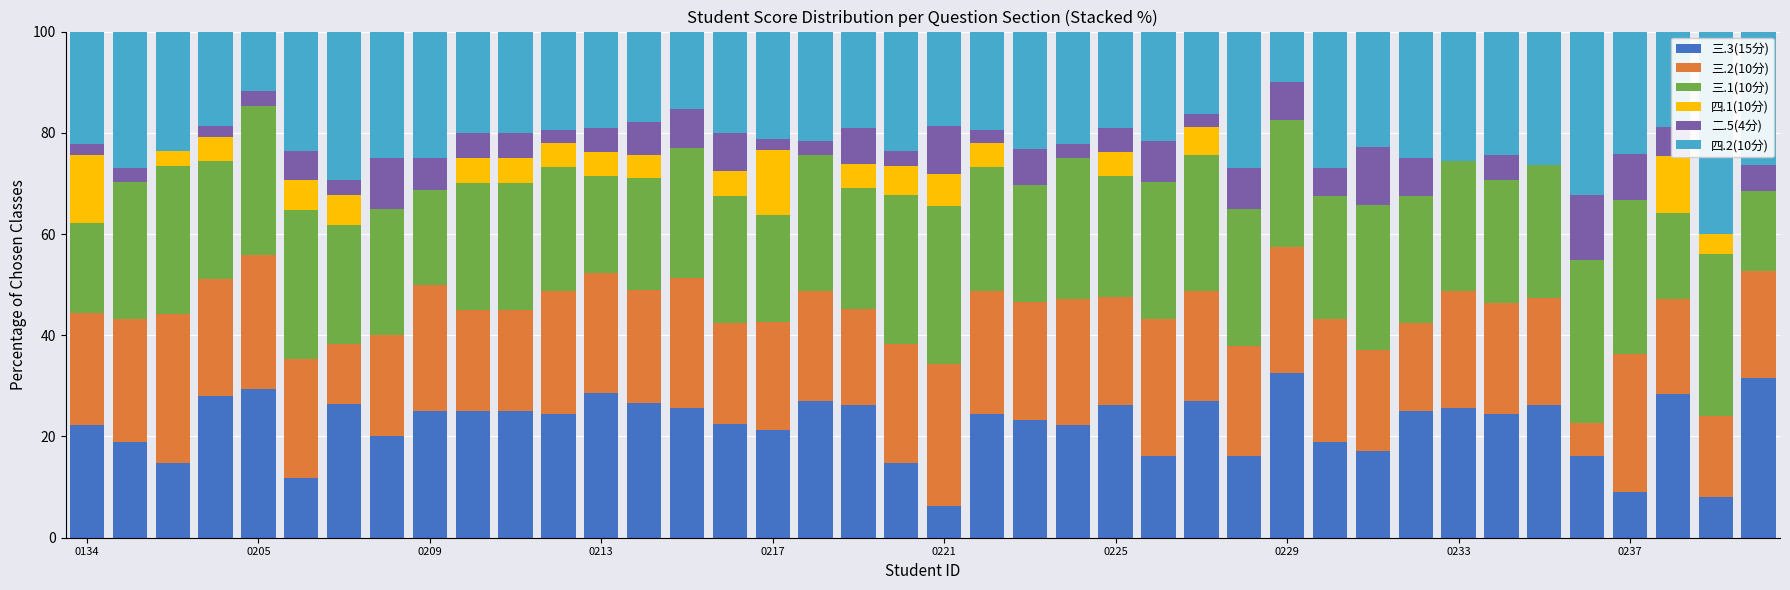

How many distinct data groups are displayed?

6